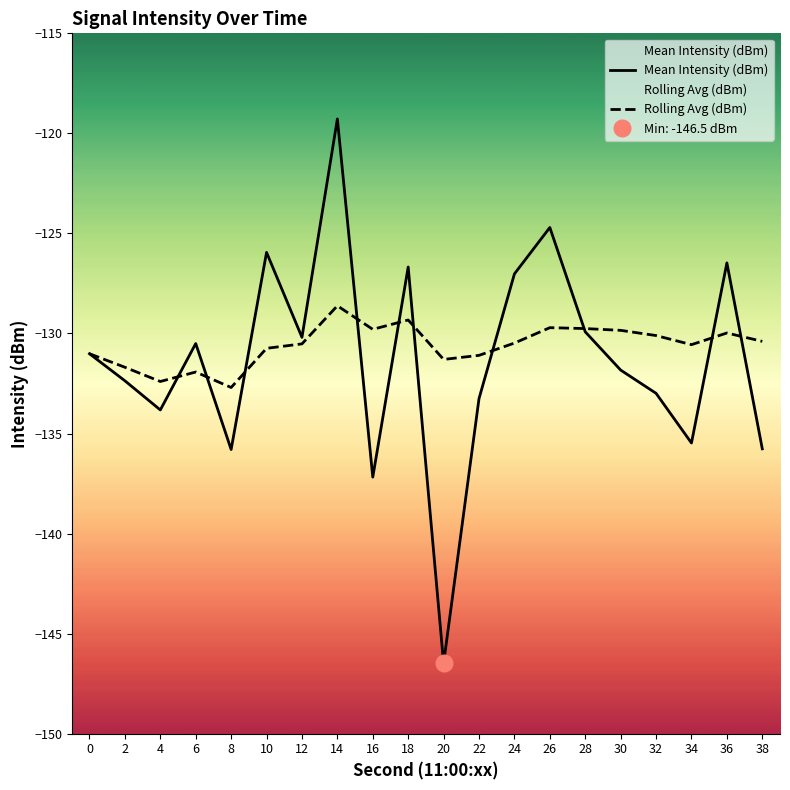

What is the total value across all series at 28?

-259.7